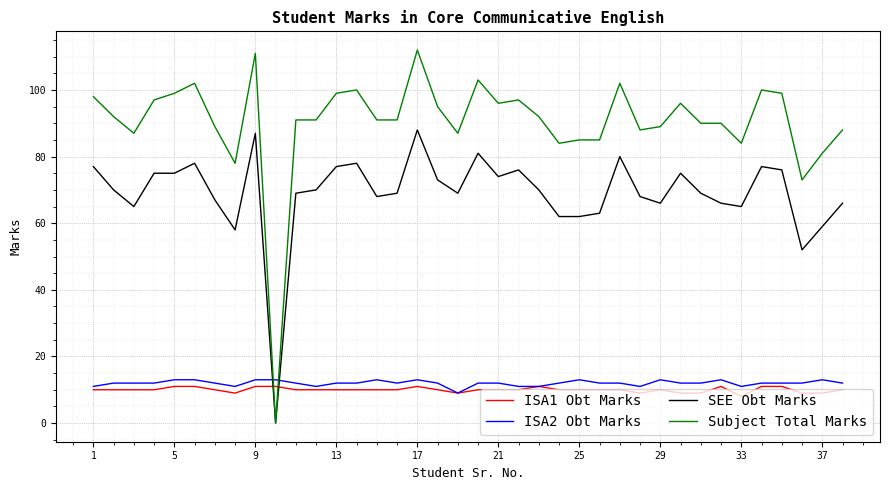

Which series has the widest spread of values?

Subject Total Marks